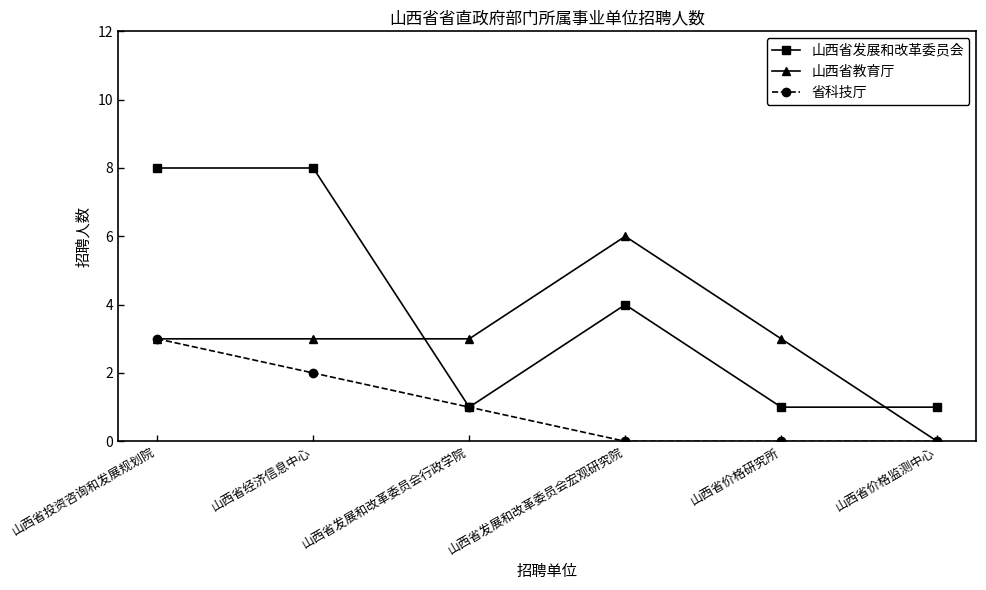

Where is the first local minimum for 山西省发展和改革委员会?

山西省发展和改革委员会行政学院